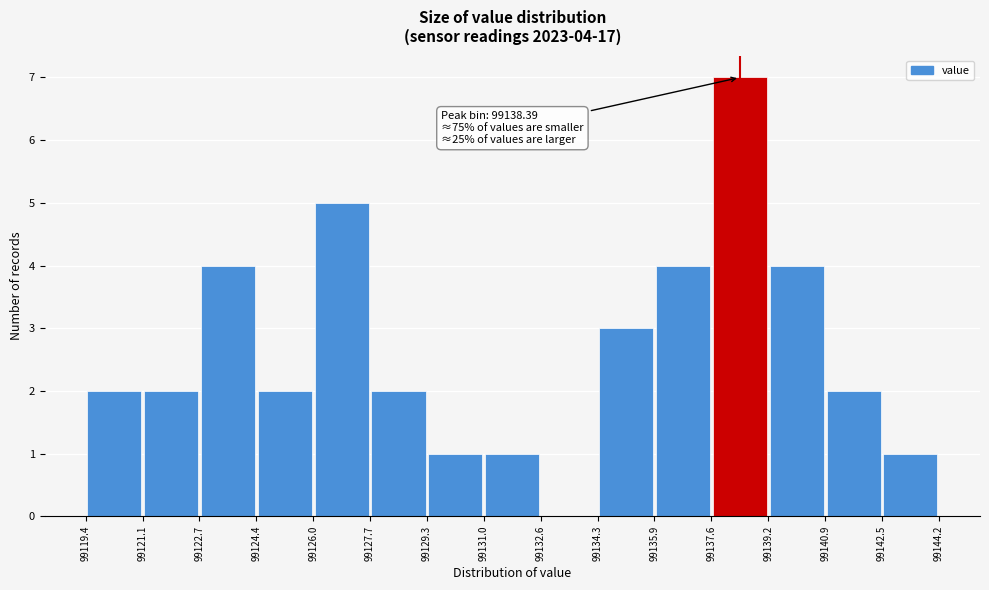

Over which range of the x-axis is the bar tallest?

99137.6 to 99139.2